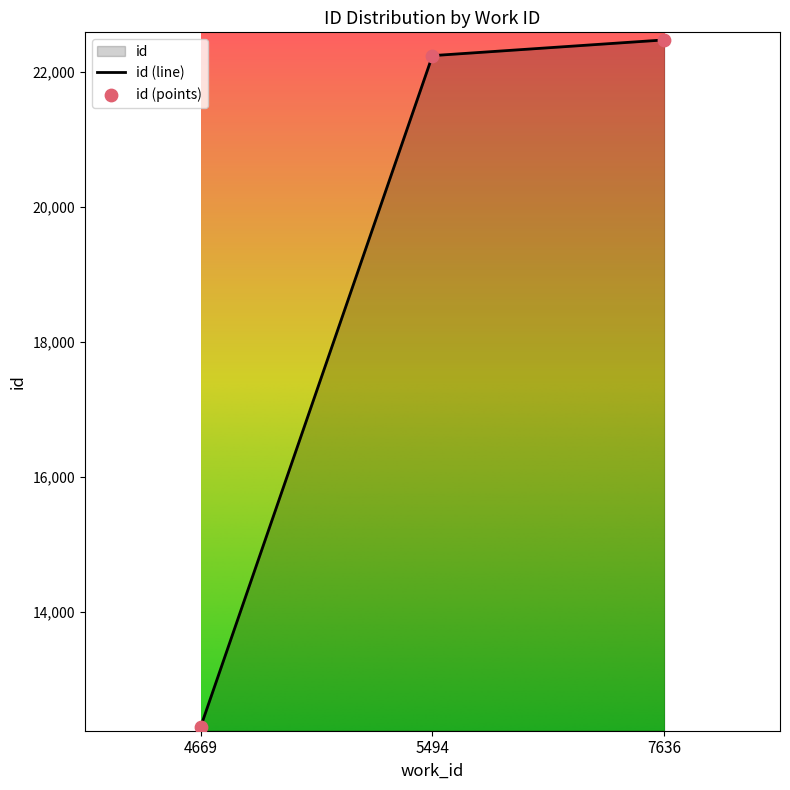

Which series has the largest Y range (max minus min)?

id (line)